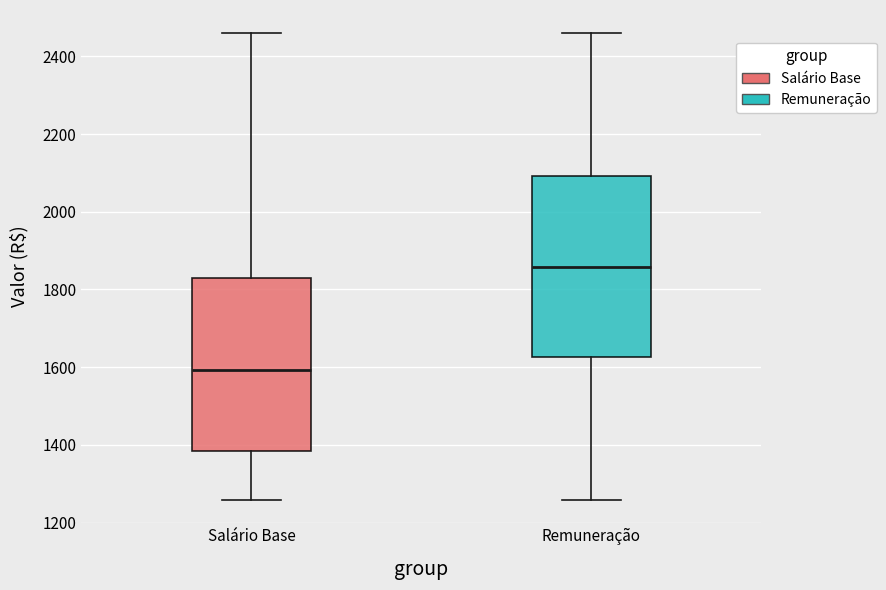

Reading left to right, transcribe this box plot: for each box, give where its median line is, the range the box spans, and where its two whiskers end, as read against the y-axis. The values are not printed on the chart, so give them approximately, as read against the axis.

Salário Base: median 1600, box 1380 to 1840, whiskers 1260 to 2460
Remuneração: median 1860, box 1620 to 2100, whiskers 1260 to 2460